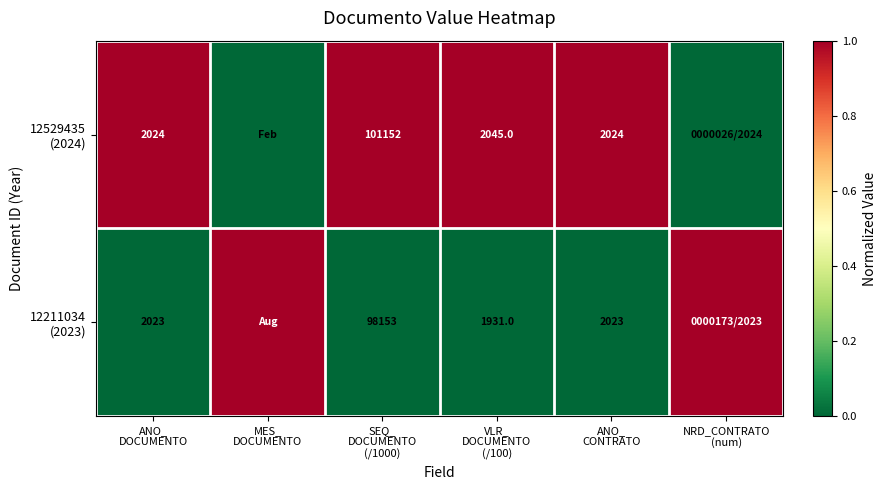

True or false: 12529435 (2024) has a value of 0 at MES_ DOCUMENTO.

True